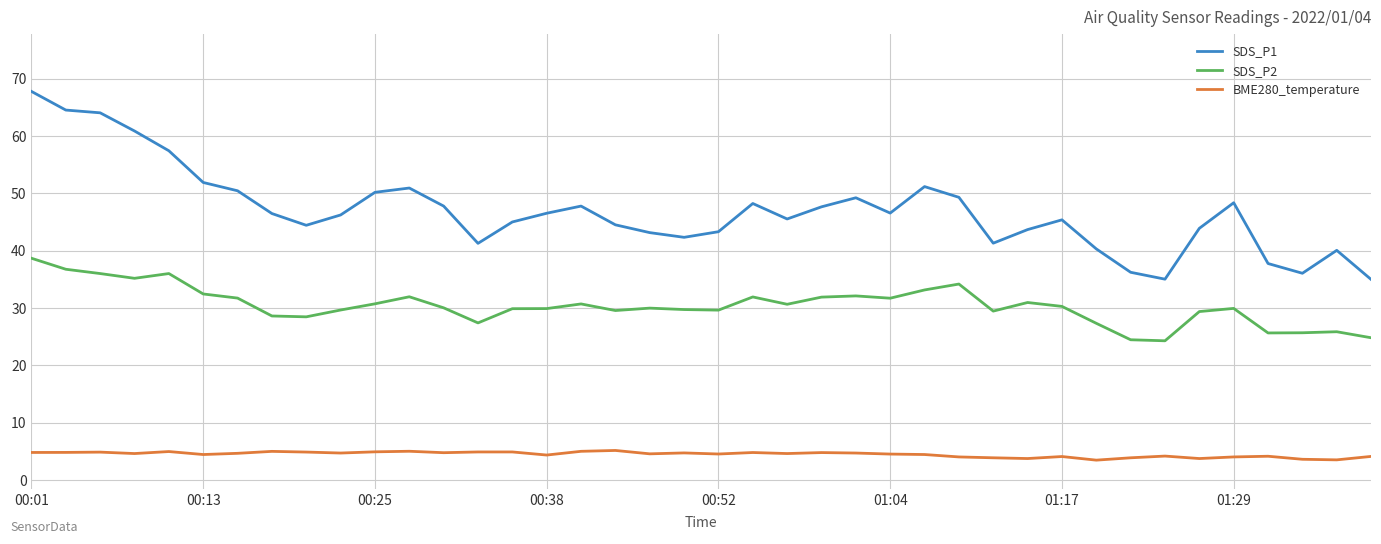

True or false: SDS_P2 and BME280_temperature cross at least once.

False